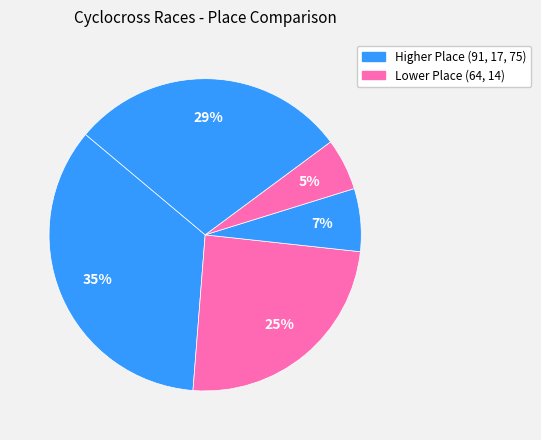

How many segments does this pie chart have?

5